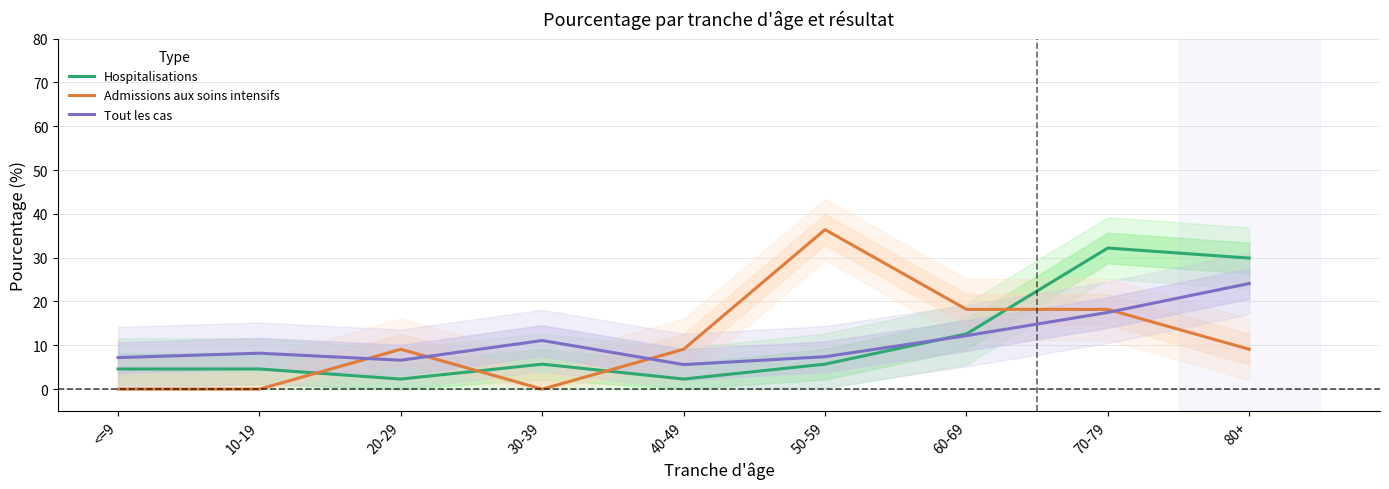

Which category has the lowest value in the Tout les cas series?

40-49